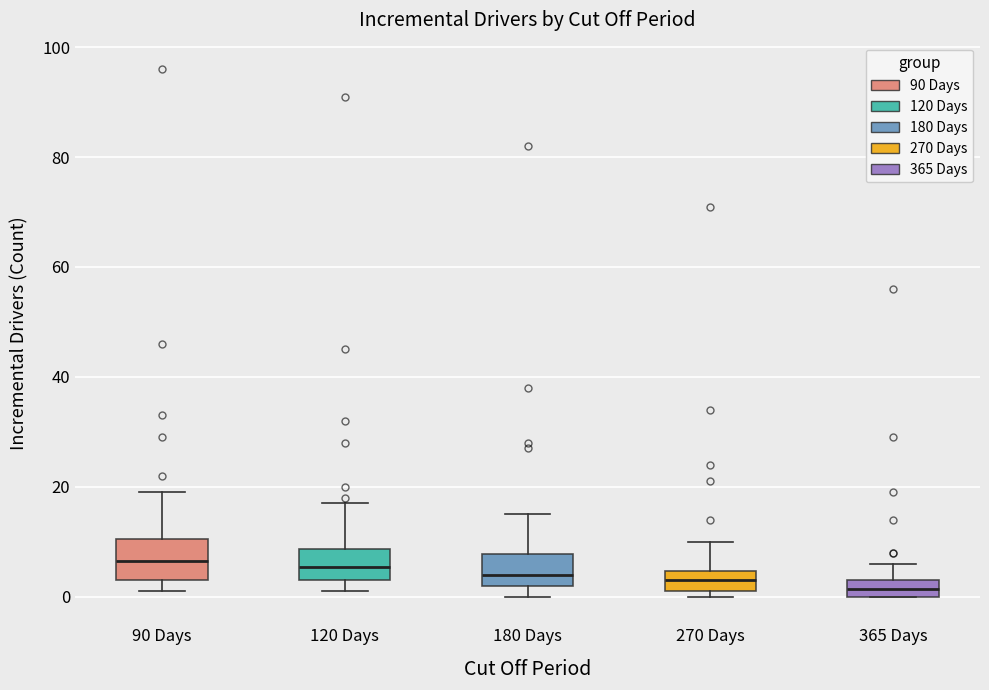

Where does the upper whisker of the box for 365 Days end on the y-axis? The values are not printed on the chart, so give them approximately, as read against the axis.

6